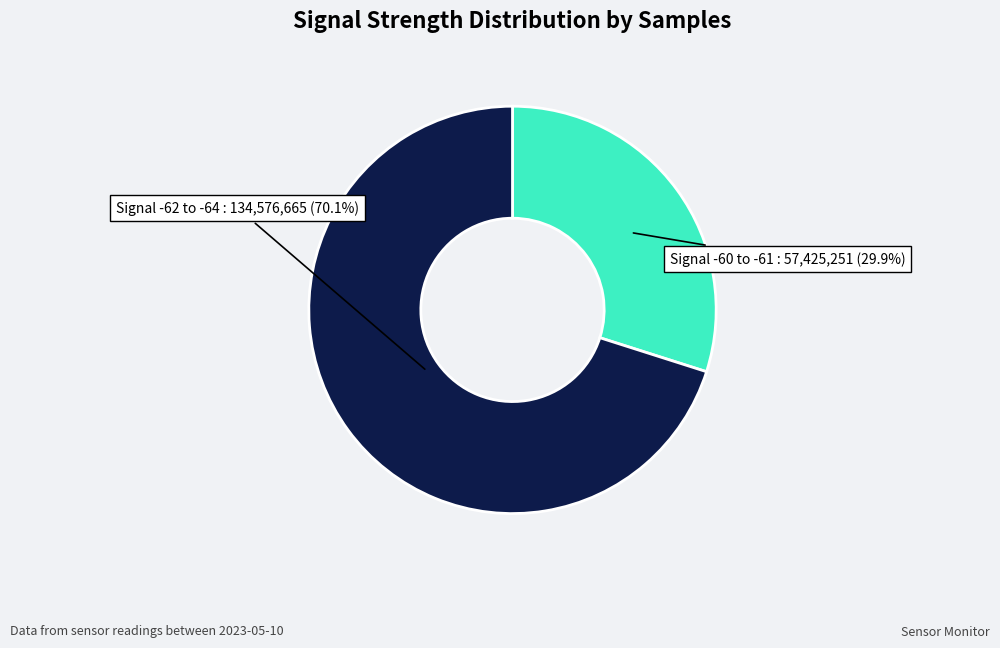

Is there a majority slice in this chart?

Yes